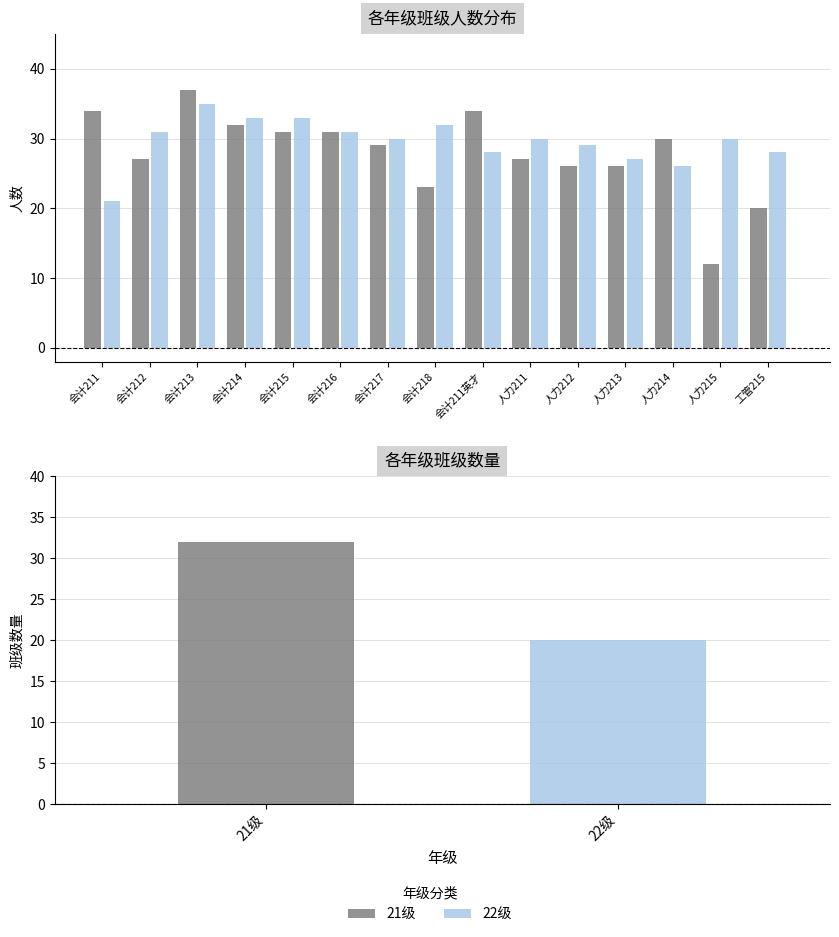

How many groups of bars are there?

15